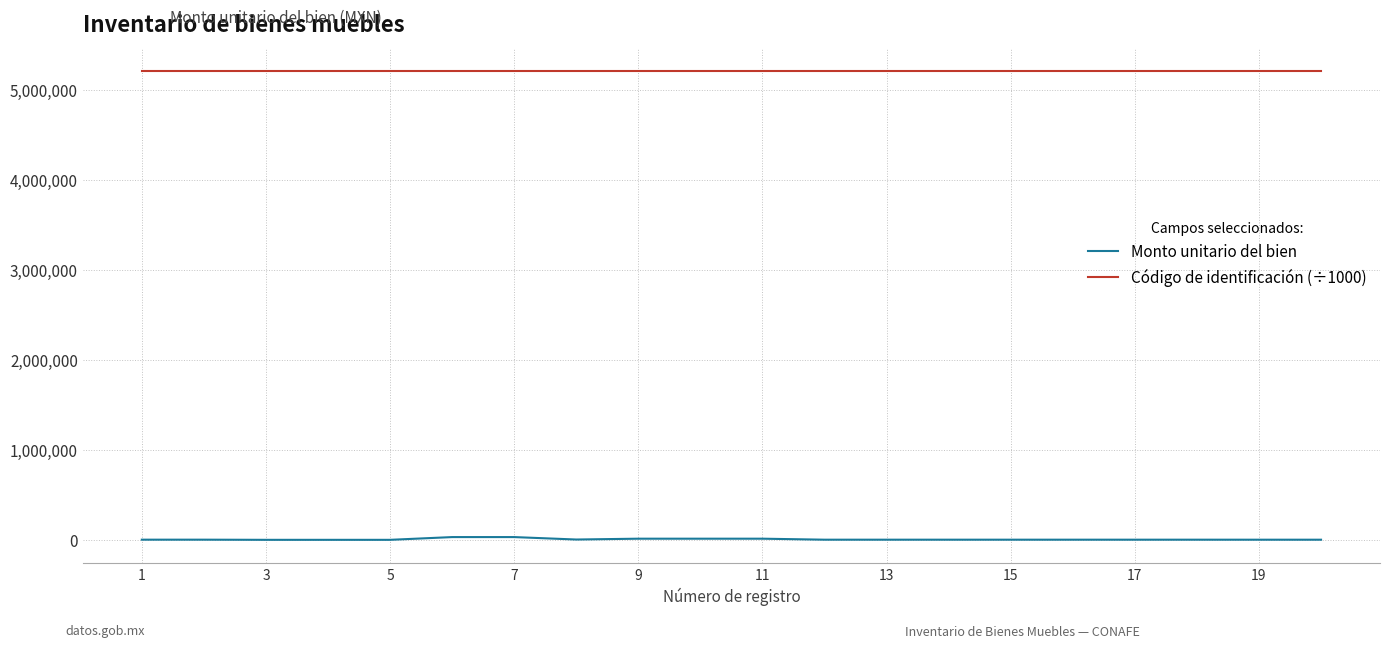

Rank the series by their average value, from highest to lowest.

Código de identificación (÷1000), Monto unitario del bien